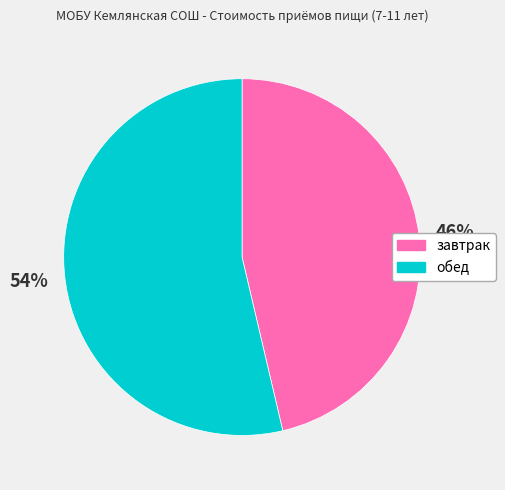

Rank the categories by value from lowest to highest.

завтрак, обед